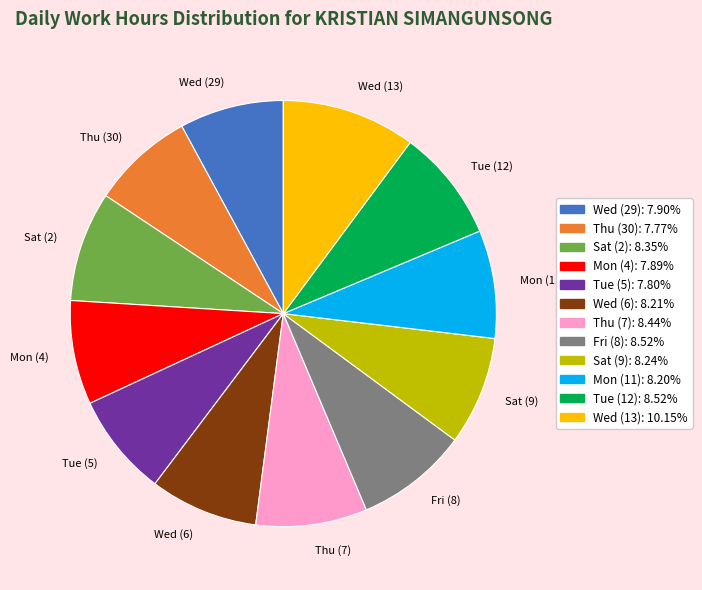

Is Mon (4) the majority of the pie?

No